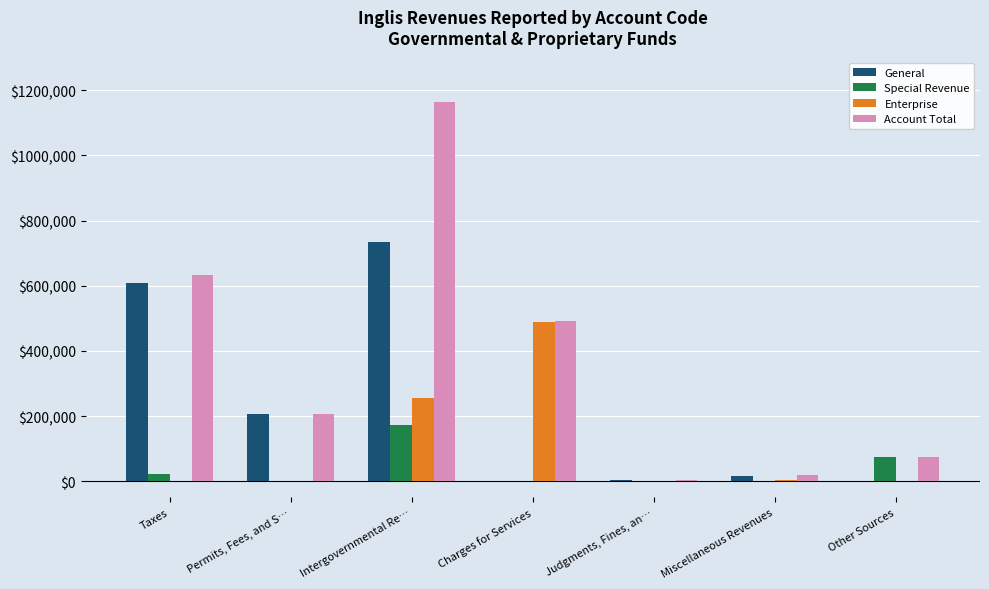

What is the sum of the General values at Judgments, Fines, an… and Permits, Fees, and S…?

209075